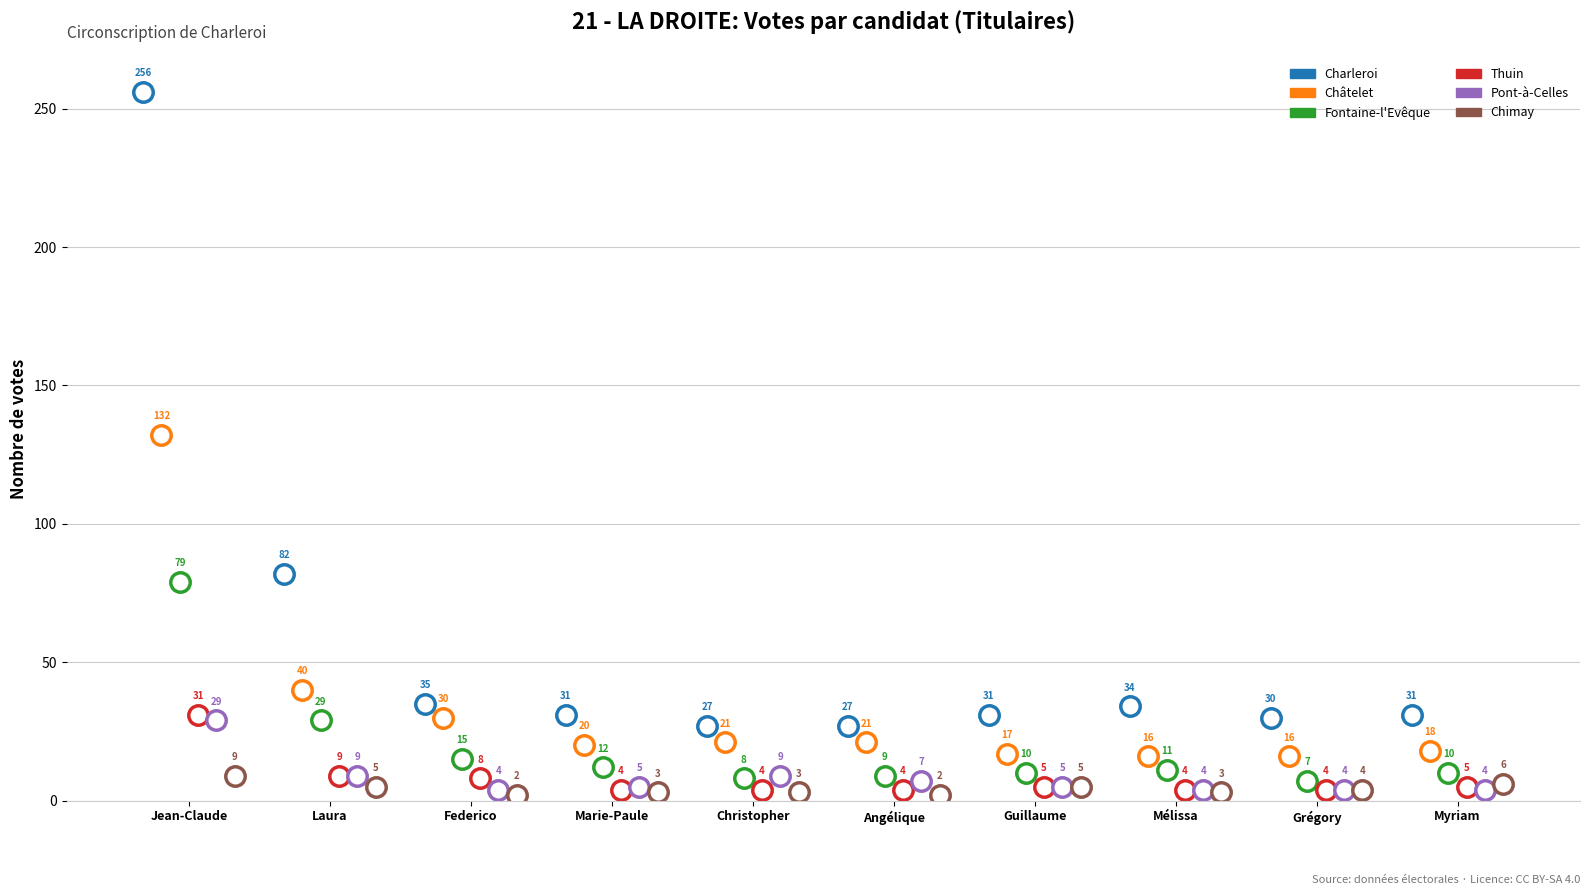

What is the approximate value of Thuin at Jean-Claude, to the nearest 5?

30